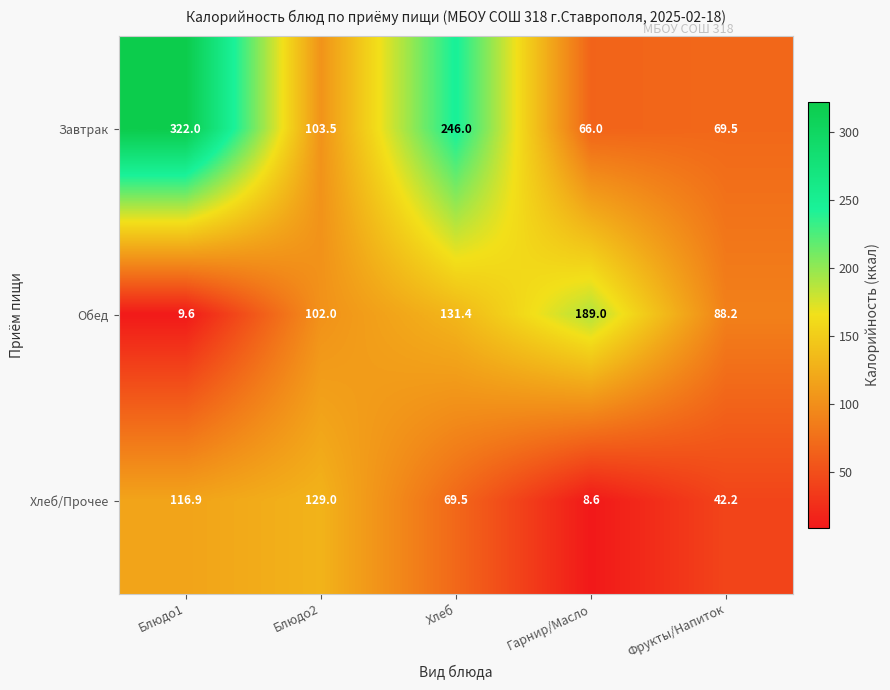

How many categories are shown in the chart?

5